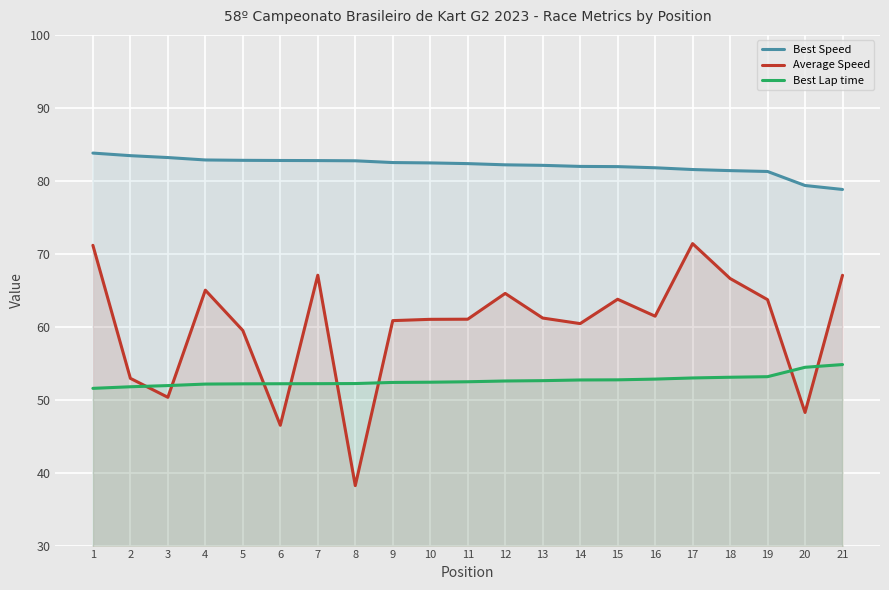

Where do Best Lap time and Average Speed first cross each other?

2 and 3